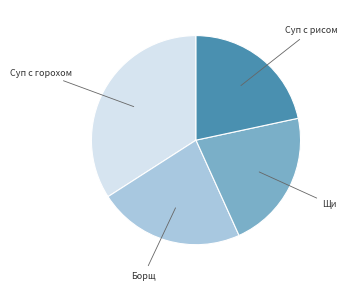

Which has a higher value, Суп с горохом or Щи?

Суп с горохом